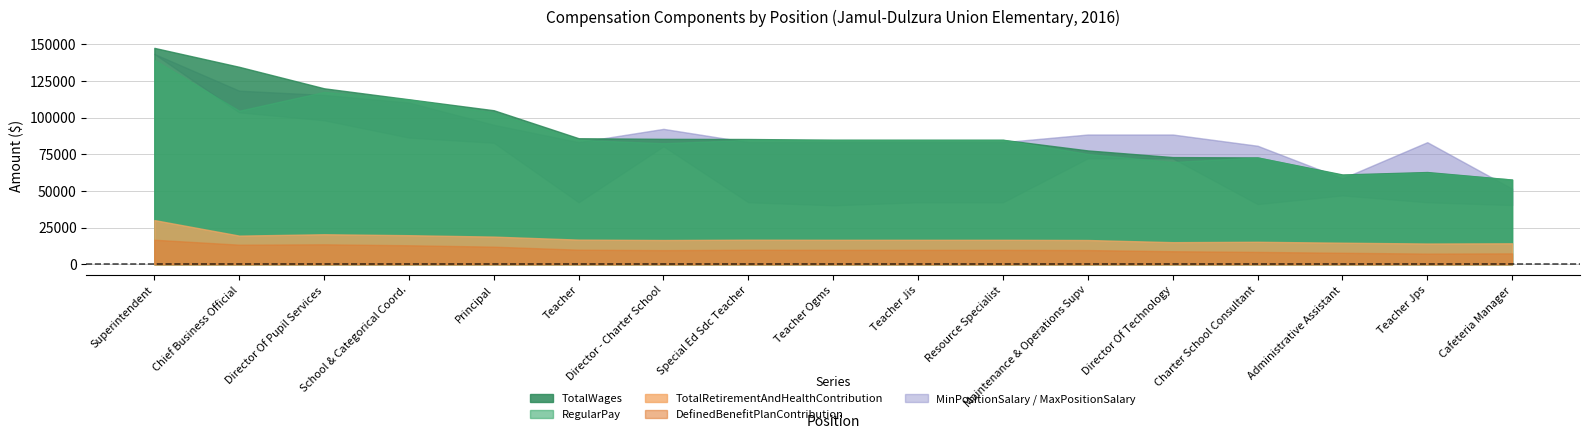

Which series changed the most between Superintendent and Director - Charter School?

MinPositionSalary